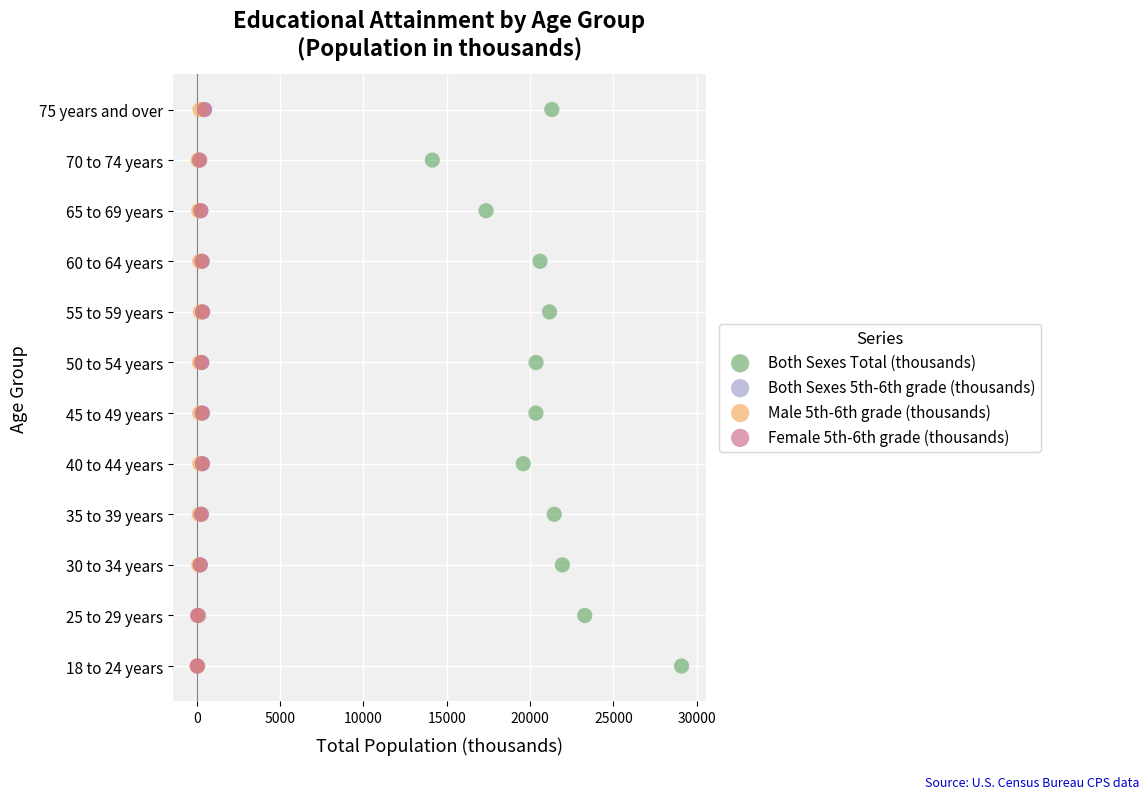

What are all the series names shown in the legend?

Both Sexes Total (thousands), Both Sexes 5th-6th grade (thousands), Male 5th-6th grade (thousands), Female 5th-6th grade (thousands)